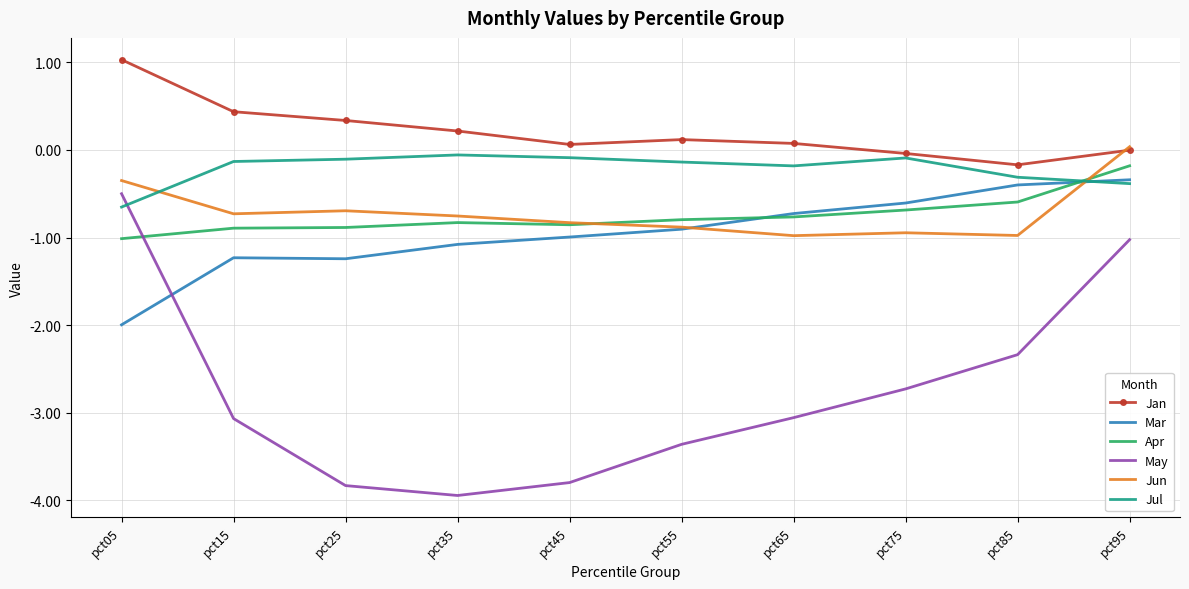

Is it true that Jun equals -0.9 at pct55?

True